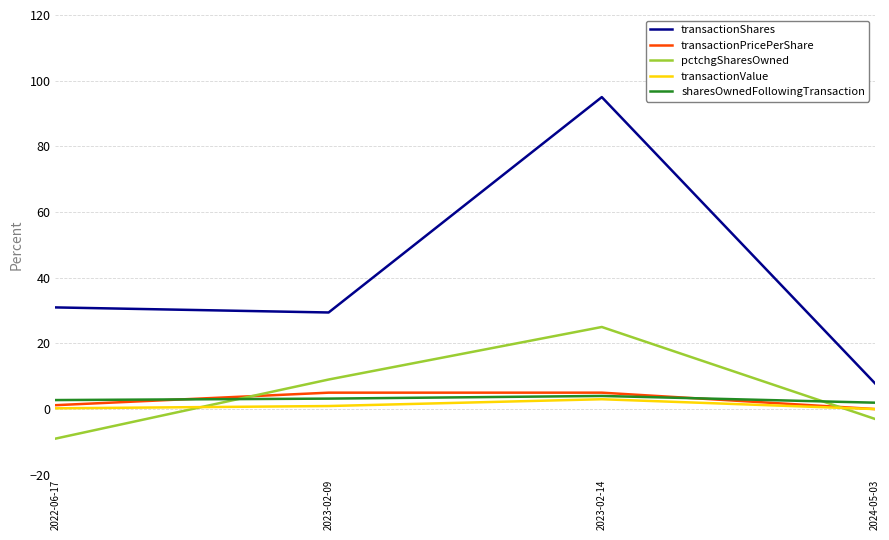

Between 2023-02-09 and 2024-05-03, which series saw the biggest shift?

transactionShares